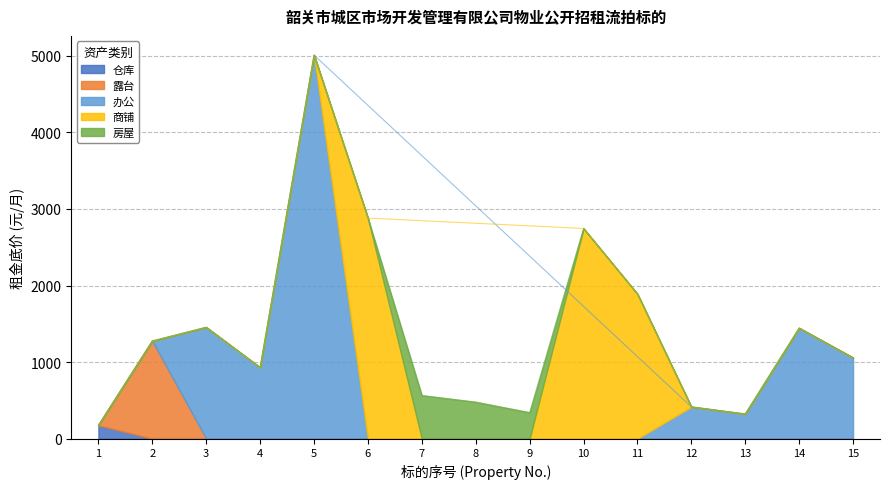

What is the sum of the values at 2 and 14?

2721